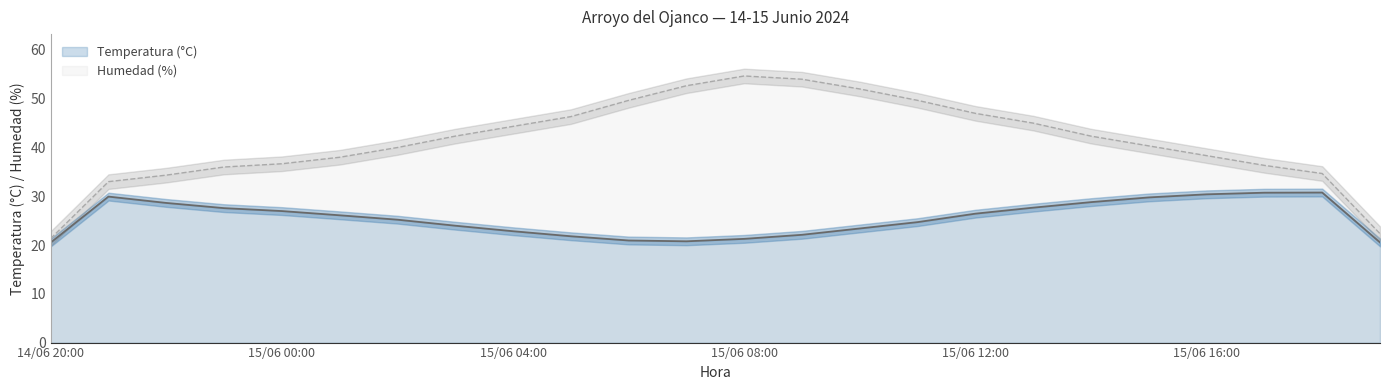

What is the maximum value for Humedad (%)?

54.7